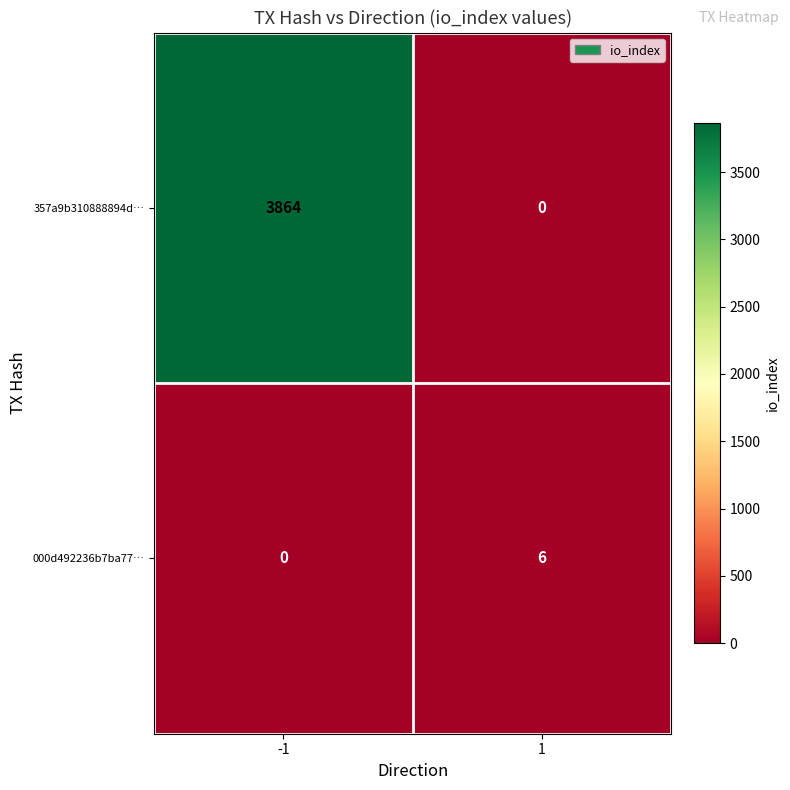

Count the number of data series in this chart.

2